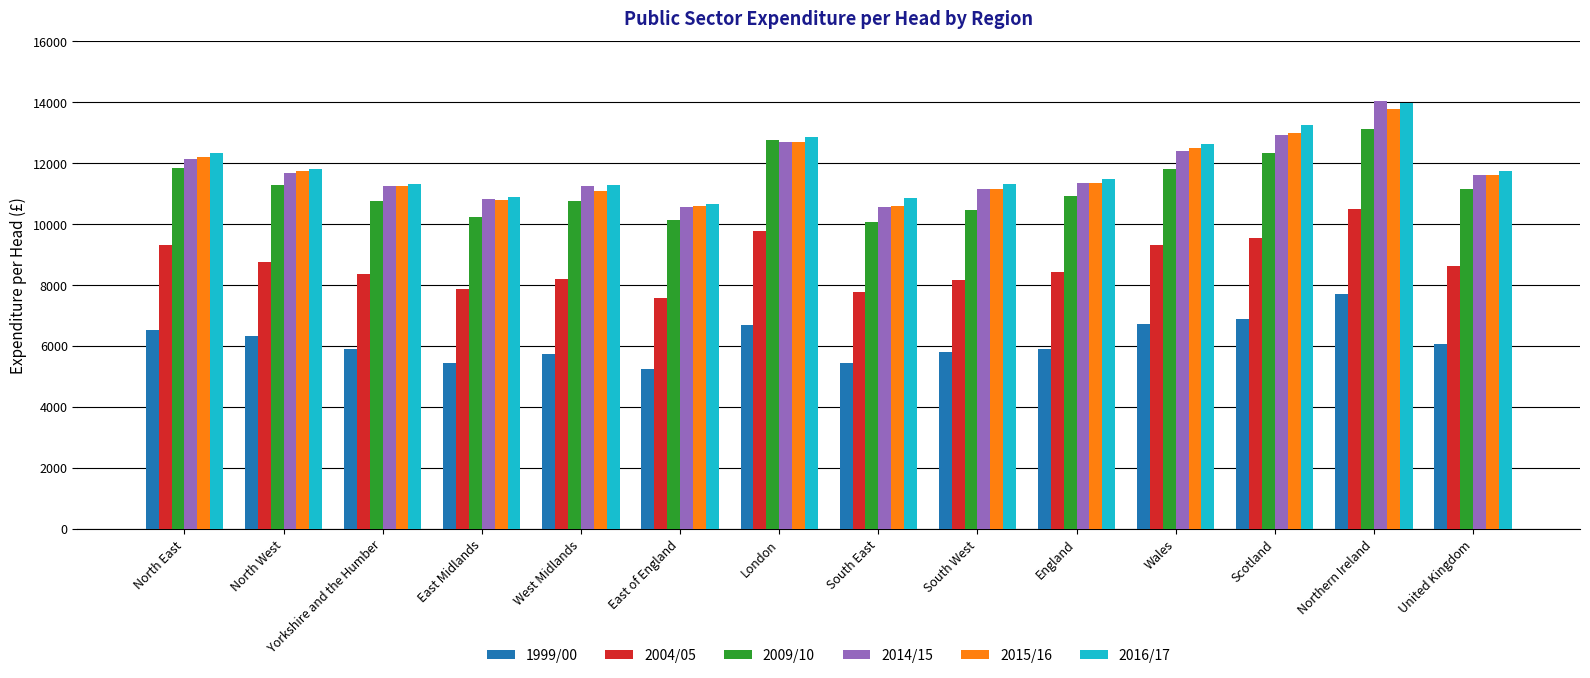

True or false: 1999/00 has a value of 3776 at East Midlands.

False